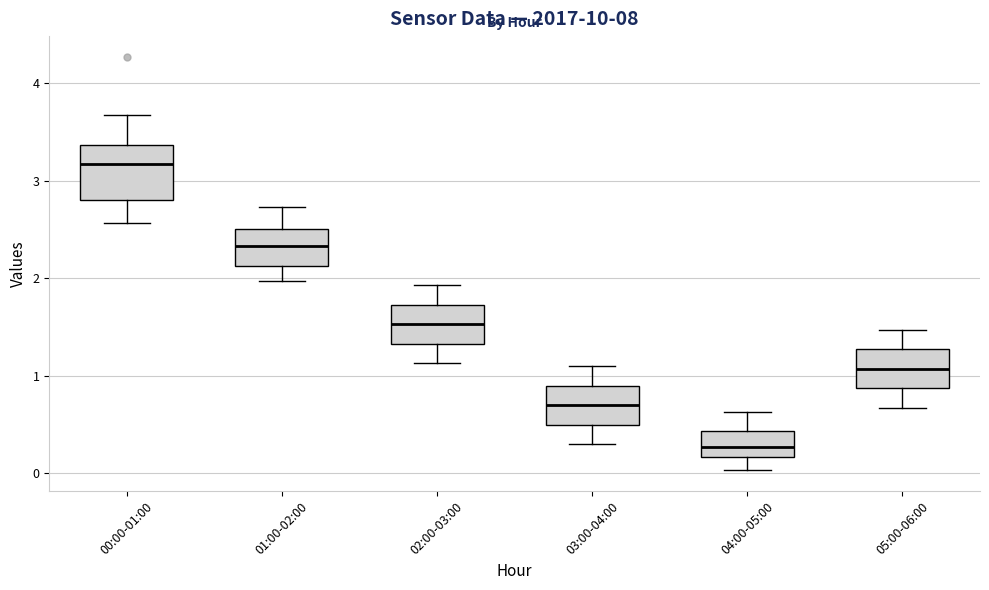

Reading left to right, transcribe this box plot: for each box, give where its median line is, the range the box spans, and where its two whiskers end, as read against the y-axis. The values are not printed on the chart, so give them approximately, as read against the axis.

00:00-01:00: median 3.2, box 2.8 to 3.4, whiskers 2.6 to 3.7
01:00-02:00: median 2.3, box 2.1 to 2.5, whiskers 2.0 to 2.7
02:00-03:00: median 1.5, box 1.3 to 1.7, whiskers 1.1 to 1.9
03:00-04:00: median 0.7, box 0.5 to 0.9, whiskers 0.3 to 1.1
04:00-05:00: median 0.3, box 0.2 to 0.4, whiskers 0.0 to 0.6
05:00-06:00: median 1.1, box 0.9 to 1.3, whiskers 0.7 to 1.5